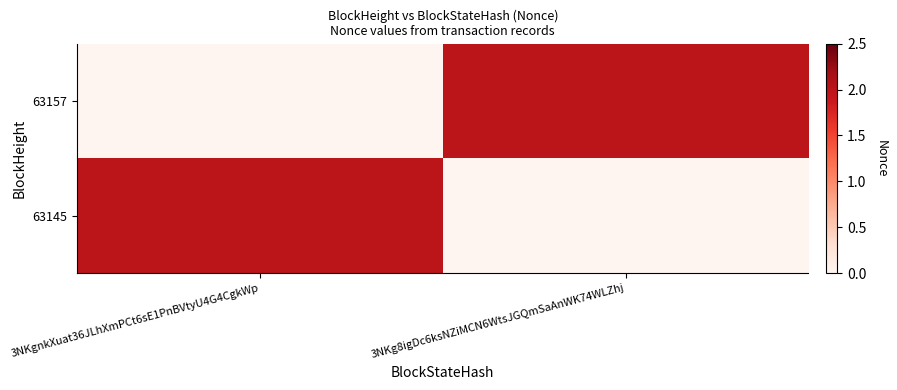

Reading right to left, extract all data points from this chart.

63157: 3NKg8igDc6ksNZiMCN6WtsJGQmSaAnWK74WLZhj=2	3NKgnkXuat36JLhXmPCt6sE1PnBVtyU4G4CgkWp=0
63145: 3NKg8igDc6ksNZiMCN6WtsJGQmSaAnWK74WLZhj=0	3NKgnkXuat36JLhXmPCt6sE1PnBVtyU4G4CgkWp=2